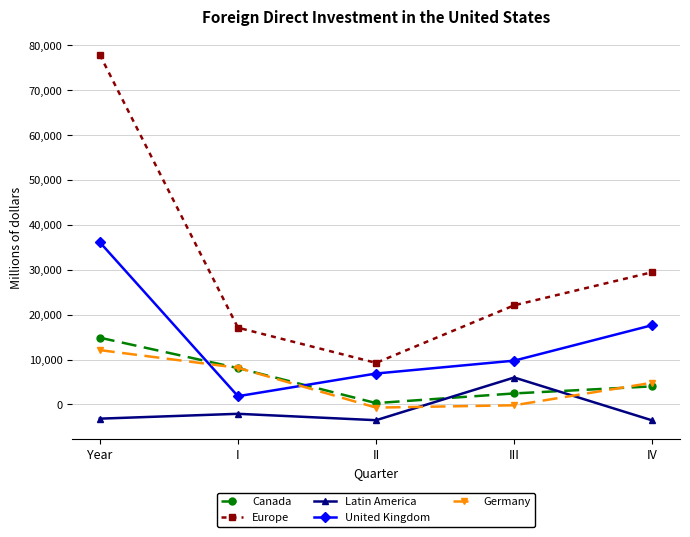

Is the value of Germany at IV greater than the value of Latin America at III?

No